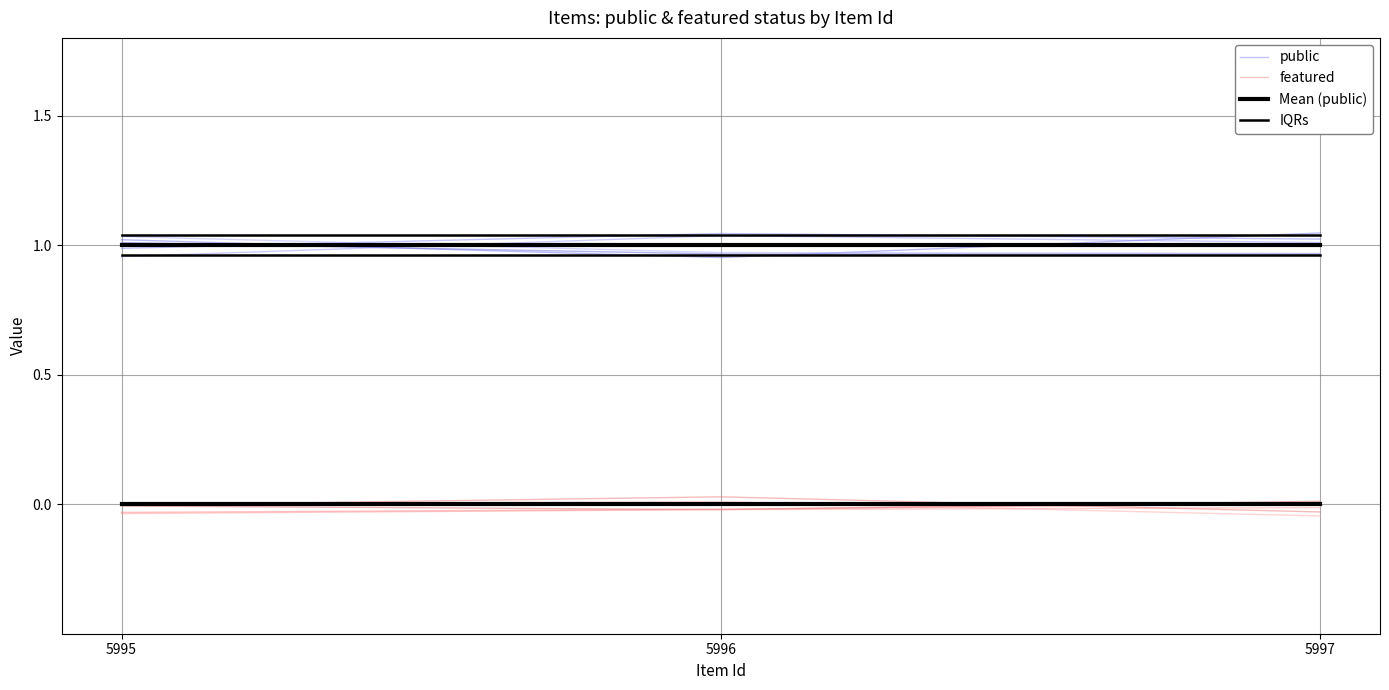

At how many categories does at least one series exceed 0?

3